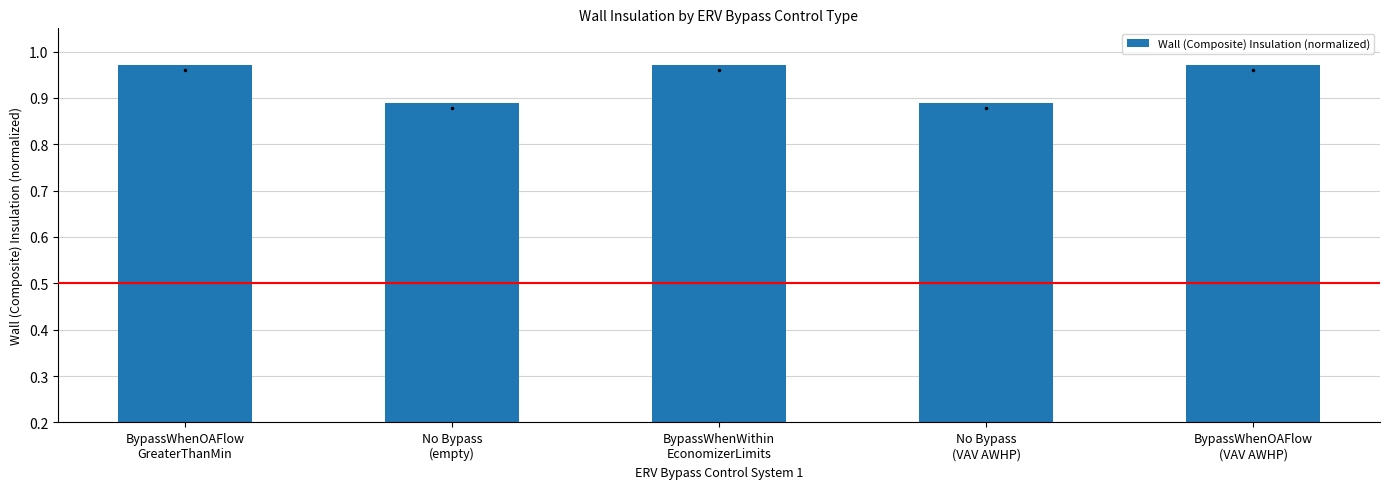

What is the sum of all values?

4.7